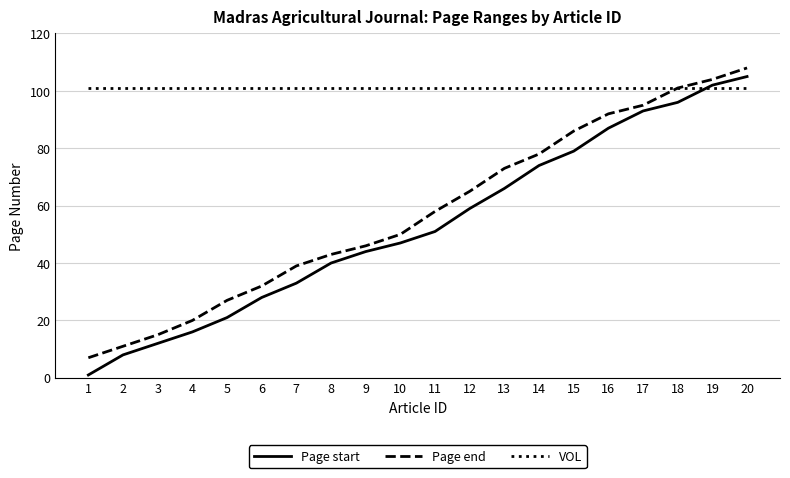

What are all the series names shown in the legend?

Page start, Page end, VOL